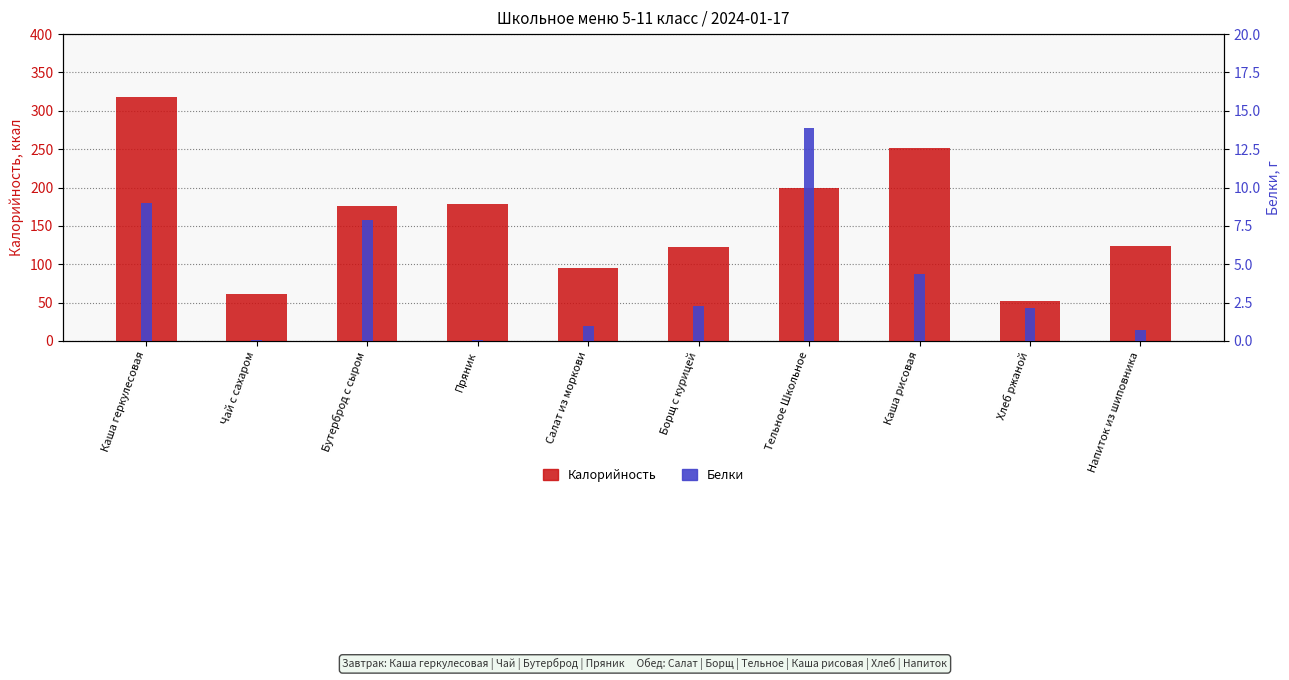

Is the value of Белки at Тельное Школьное greater than the value of Калорийность at Борщ с курицей?

No